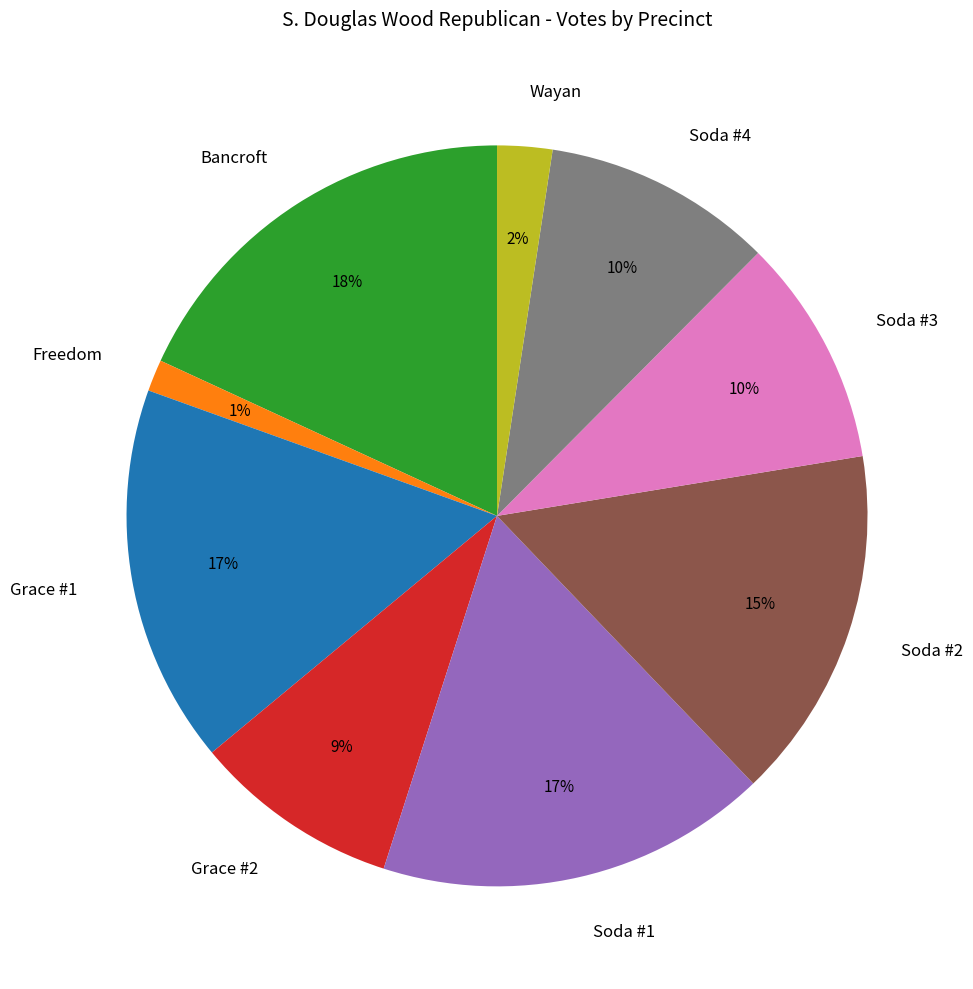

True or false: Soda #1 accounts for 17% of the total.

True